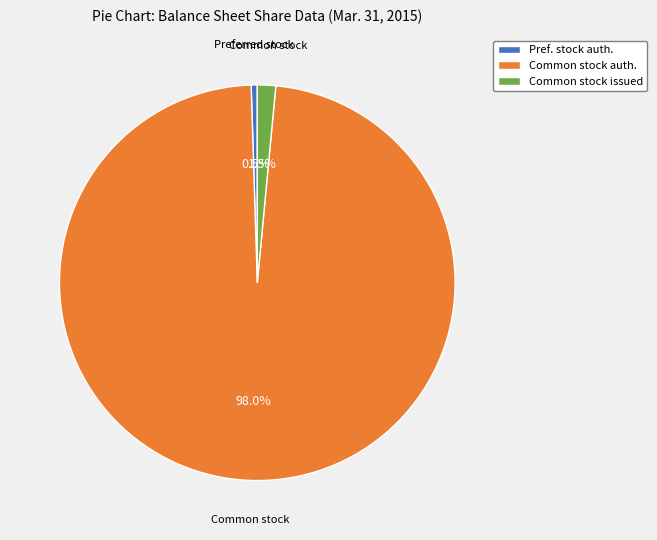

Is there any slice that represents more than half of the pie?

Yes